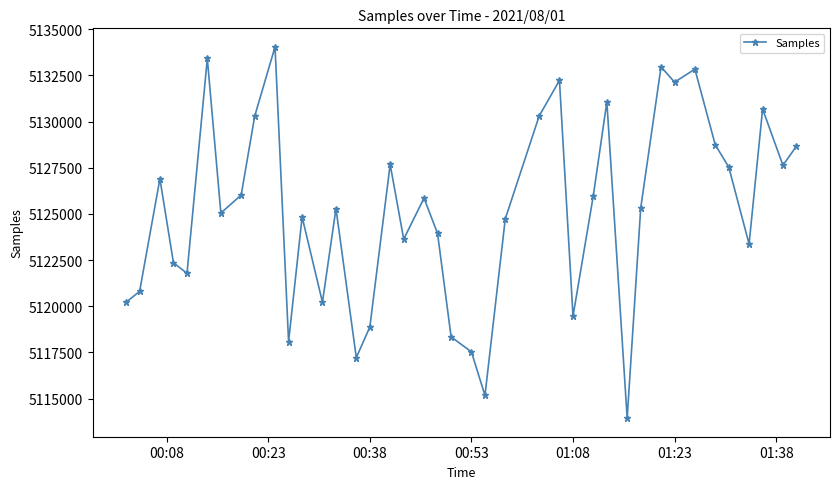

What is the value of the 26th point from the left?

5132231